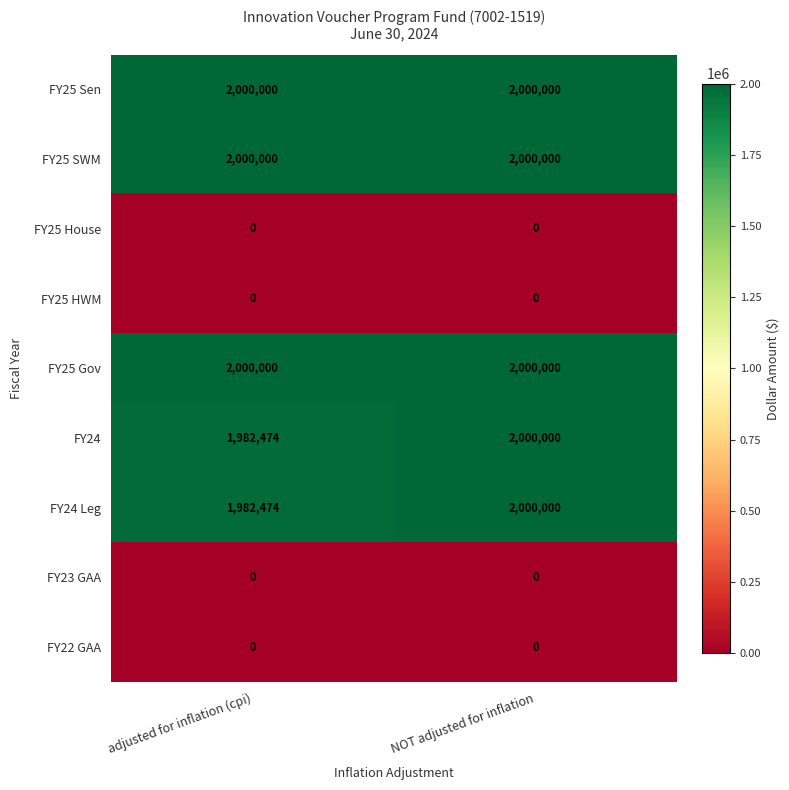

What is the total value across all series at NOT adjusted for inflation?

10000000